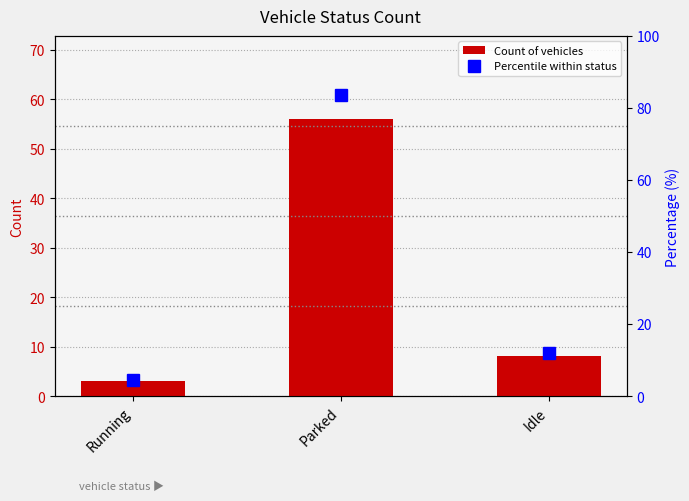

Reading left to right, list all the values displayed in this chart.

Count of vehicles: Running=3.0	Parked=56.0	Idle=8.0
Percentile within status: Running=4.5	Parked=83.6	Idle=11.9